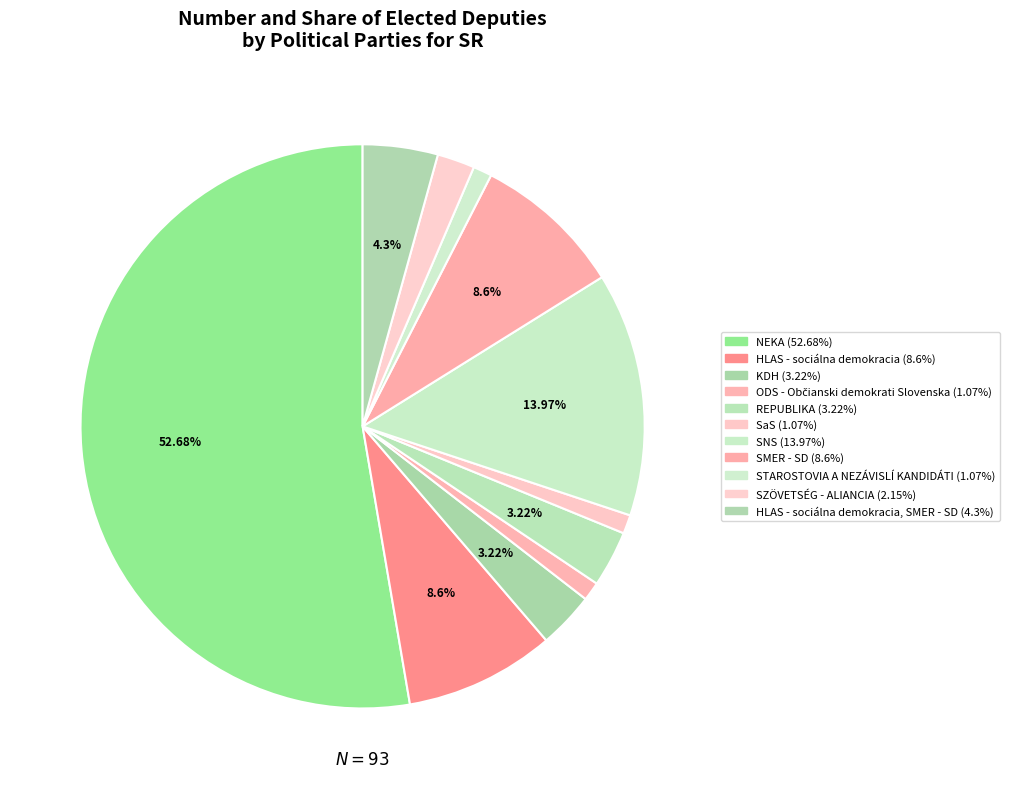

How many segments does this pie chart have?

11